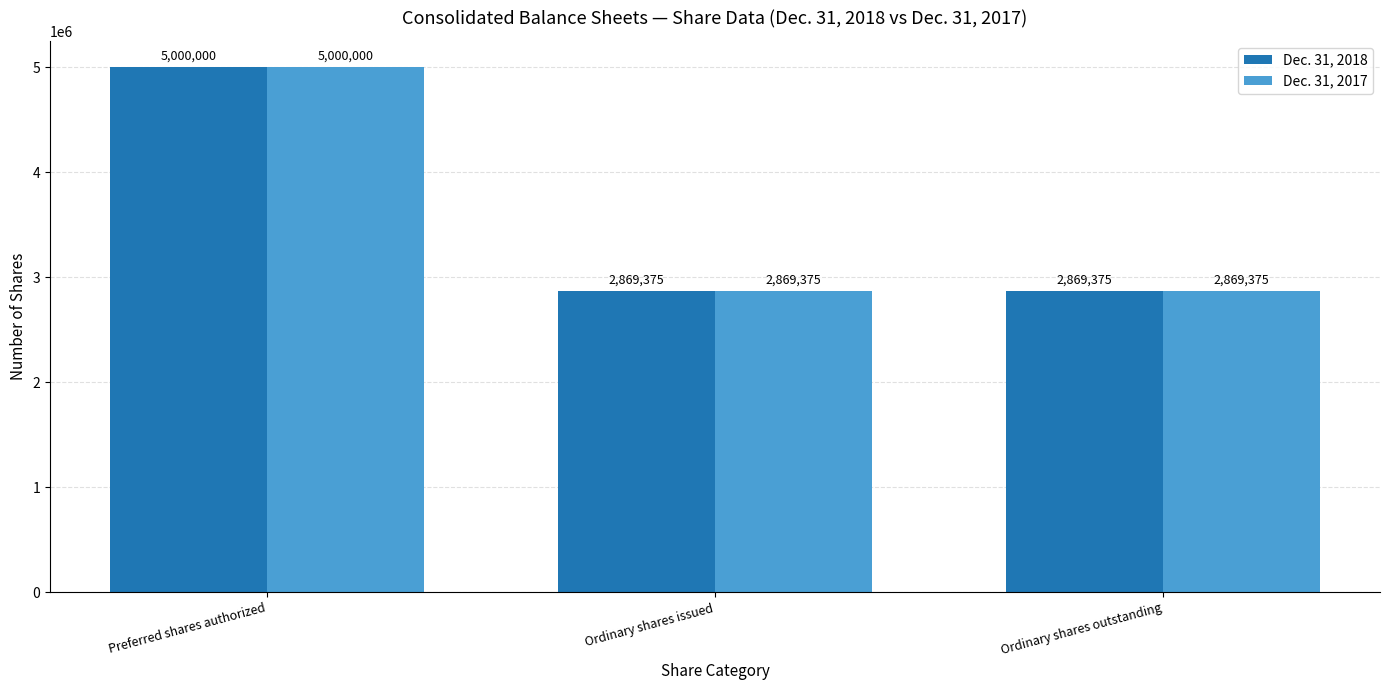

Reading left to right, what are all the values shown in this chart?

Dec. 31, 2018: Preferred shares authorized=5000000	Ordinary shares issued=2869375	Ordinary shares outstanding=2869375
Dec. 31, 2017: Preferred shares authorized=5000000	Ordinary shares issued=2869375	Ordinary shares outstanding=2869375